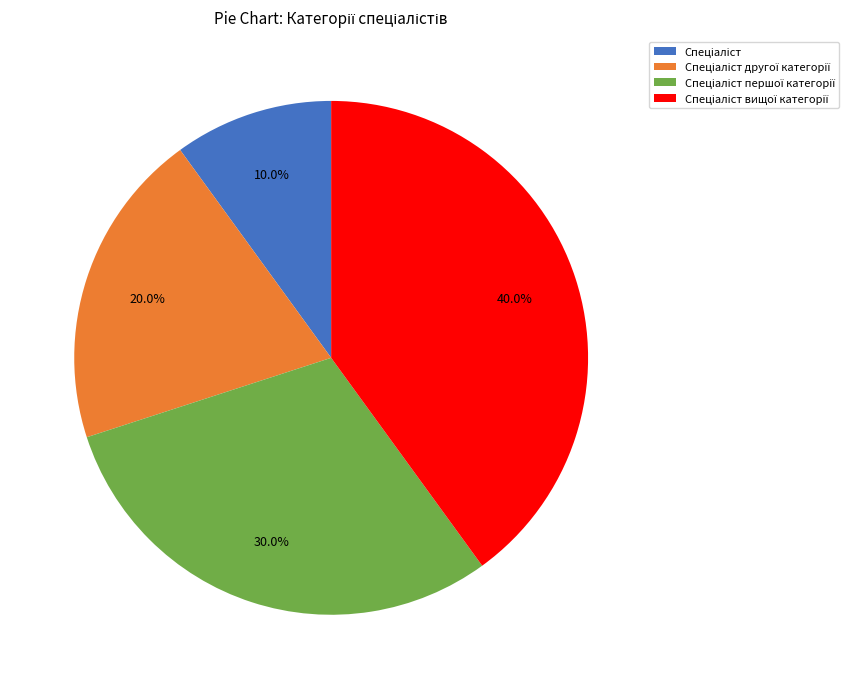

Is there any slice that represents more than half of the pie?

No